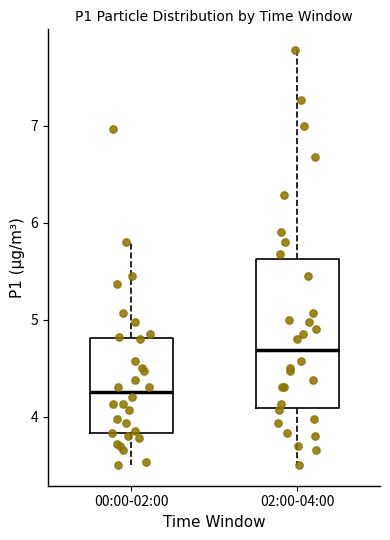

Where is the upper edge of the box for 02:00-04:00 on the y-axis? The values are not printed on the chart, so give them approximately, as read against the axis.

5.6